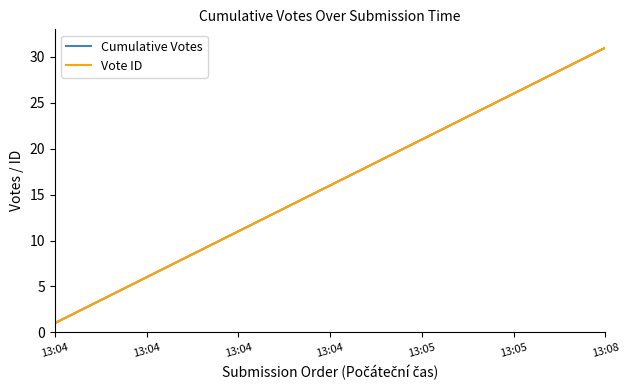

Reading right to left, extract all data points from this chart.

Cumulative Votes: 31	30	29	28	27	26	25	24	23	22	21	20	19	18	17	16	15	14	13	12	11	10	9	8	7	6	5	4	3	2	1
Vote ID: 31	30	29	28	27	26	25	24	23	22	21	20	19	18	17	16	15	14	13	12	11	10	9	8	7	6	5	4	3	2	1